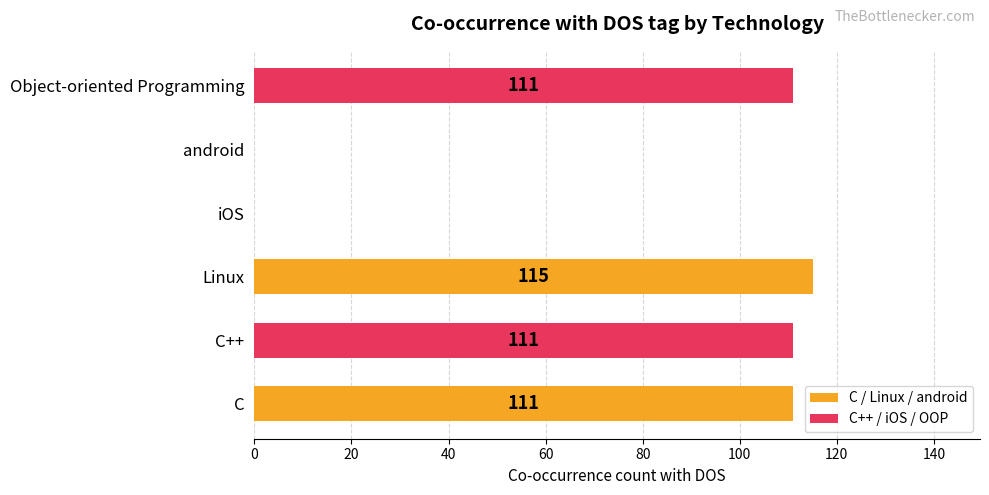

Reading top to bottom, extract all data points from this chart.

Object-oriented Programming=111	android=0	iOS=0	Linux=115	C++=111	C=111